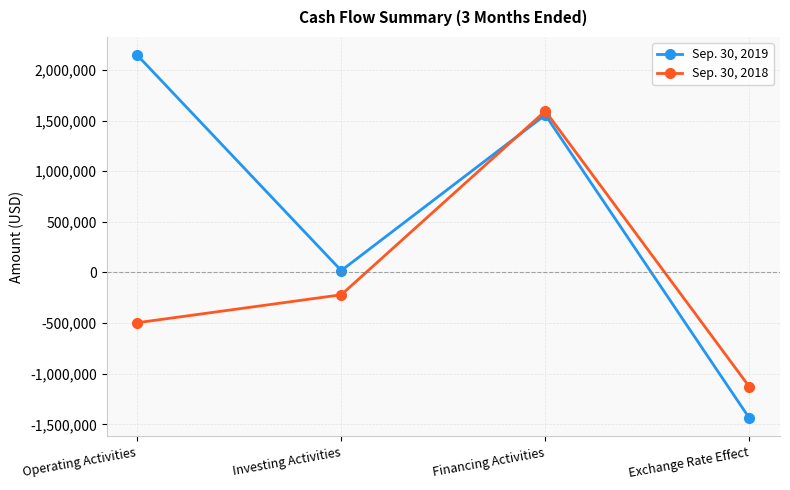

Rank the series at Investing Activities from highest to lowest value.

Sep. 30, 2019, Sep. 30, 2018